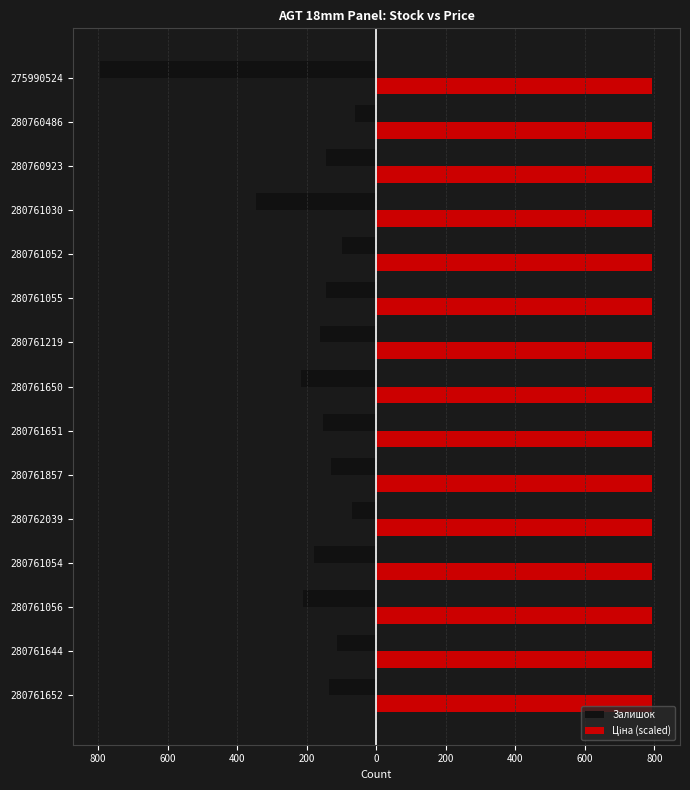

How many bars are there in total?

30